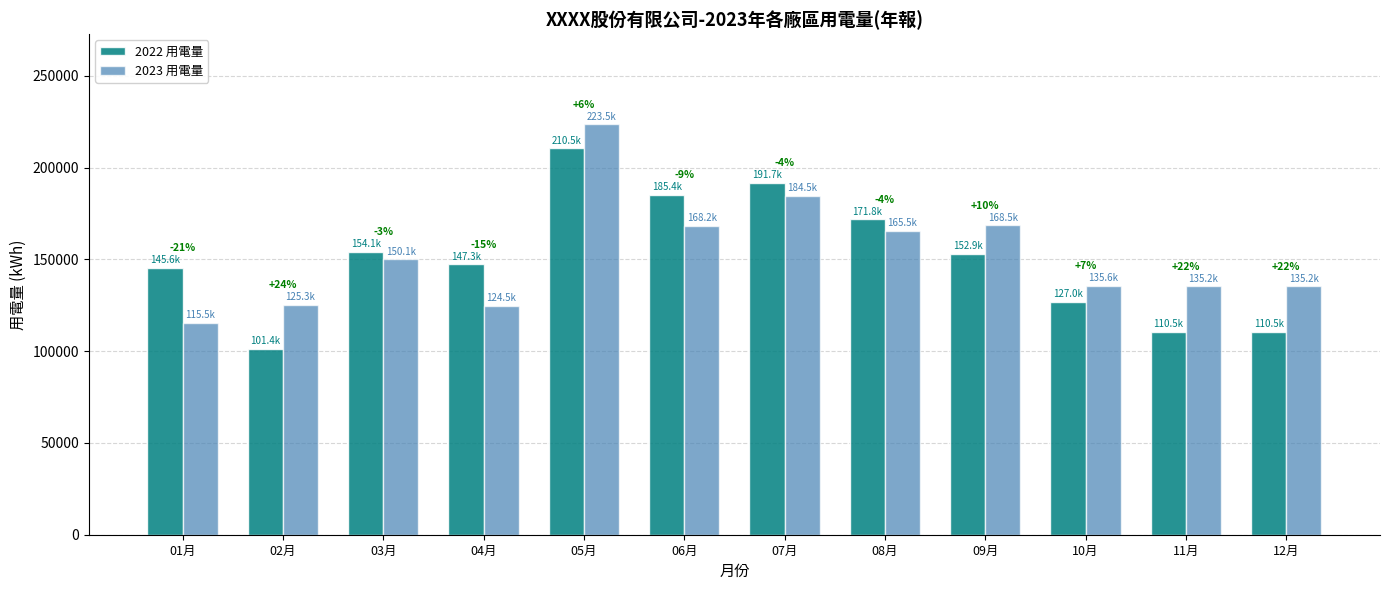

Is it true that 2022 用電量 equals 206594.2 at 09月?

False